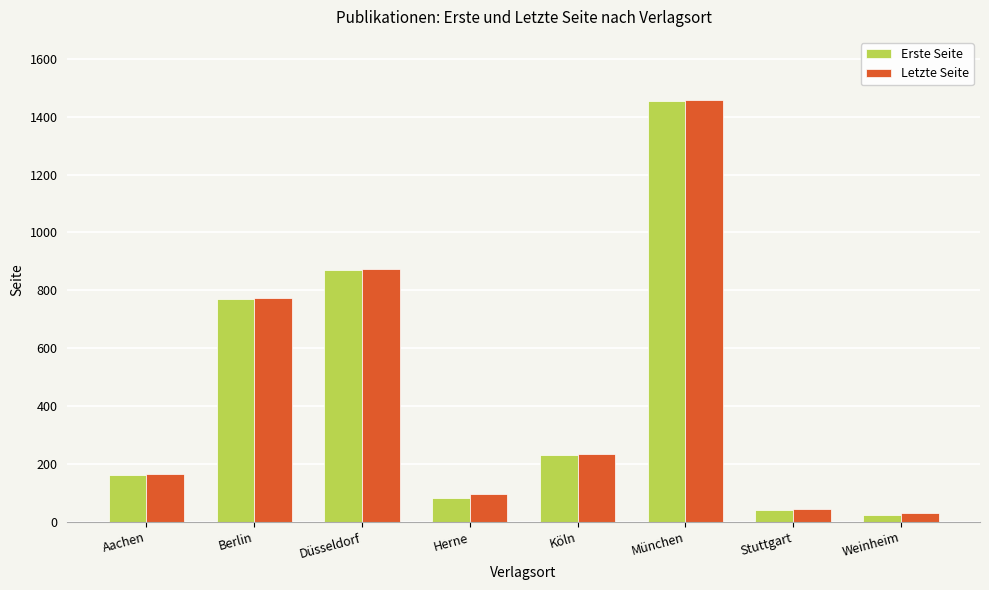

What is the label of the 4th bar from the left?

Herne